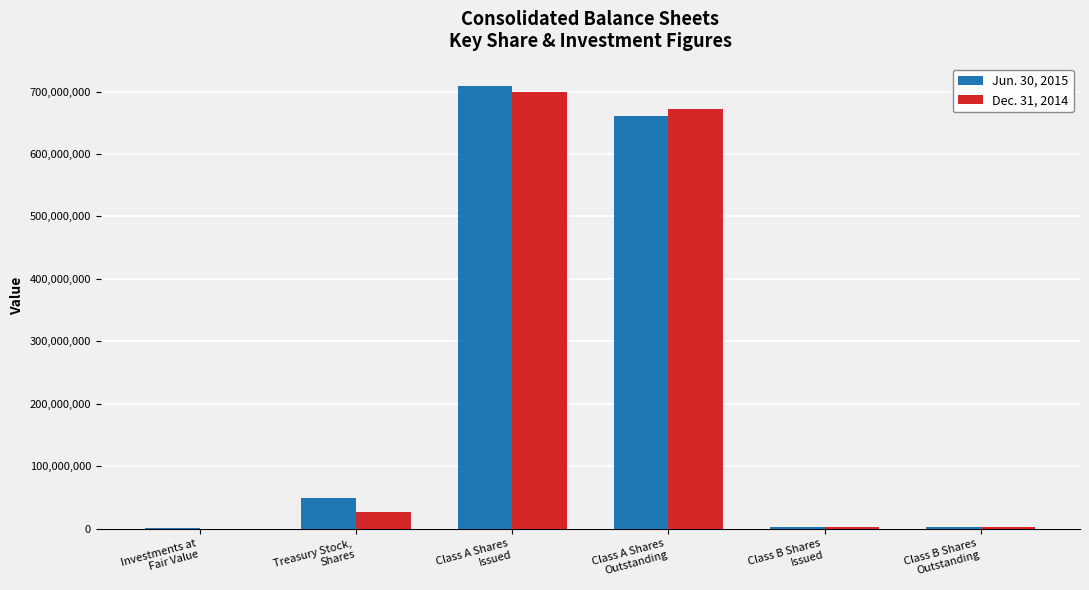

What is the total value across all series at Class A Shares
Issued?

1408206371